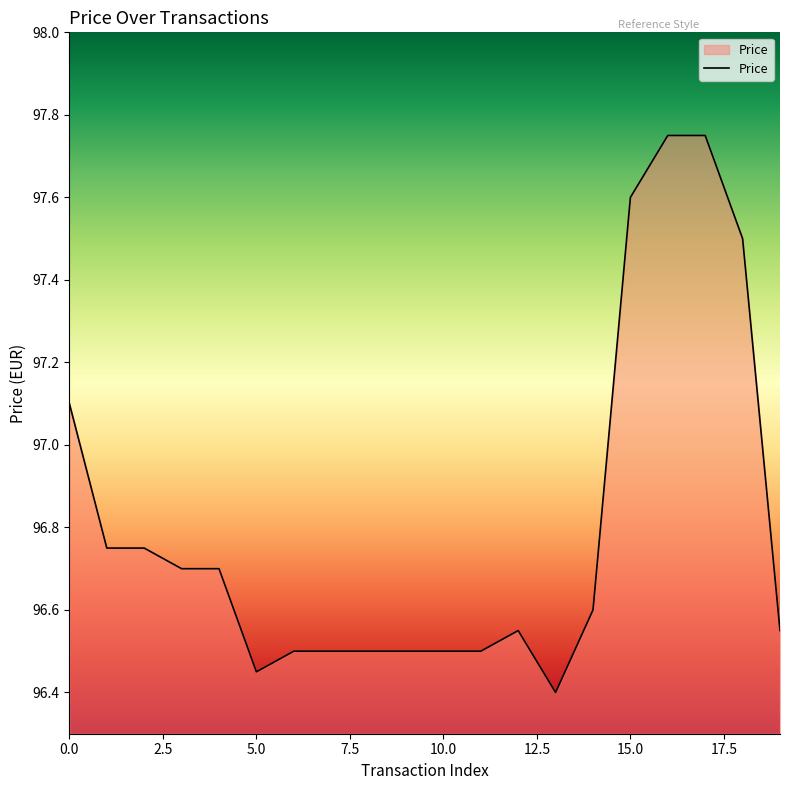

What is the minimum value shown in the chart?

96.4